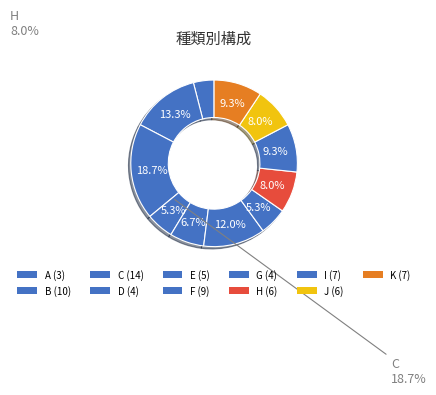

Does H represent more than half of the total?

No